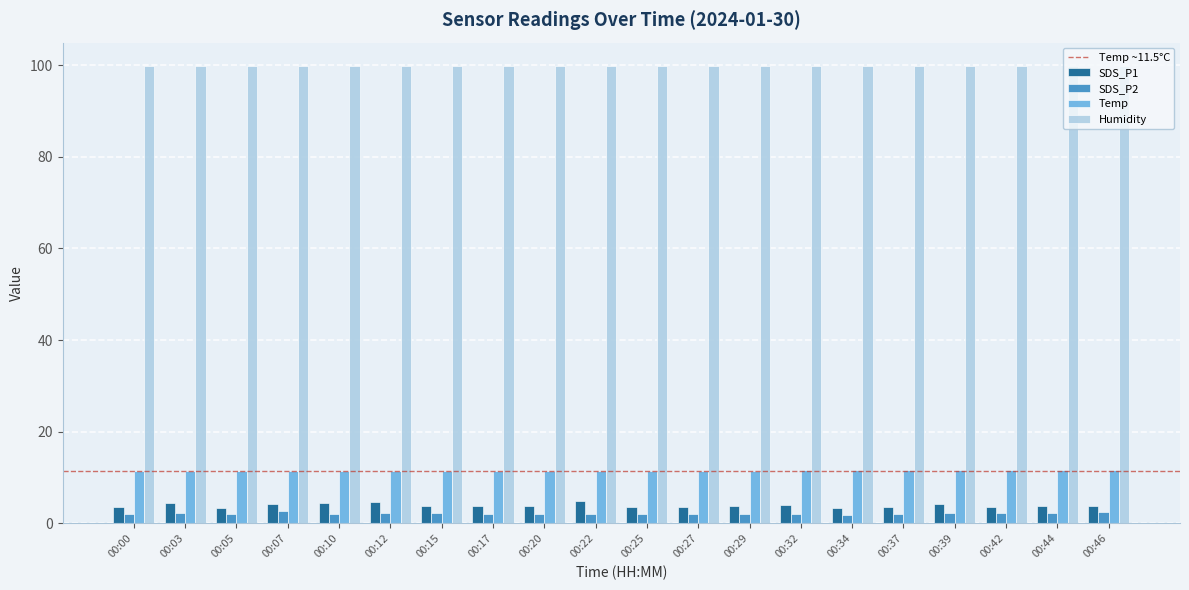

Which series has the largest total across all categories?

Humidity